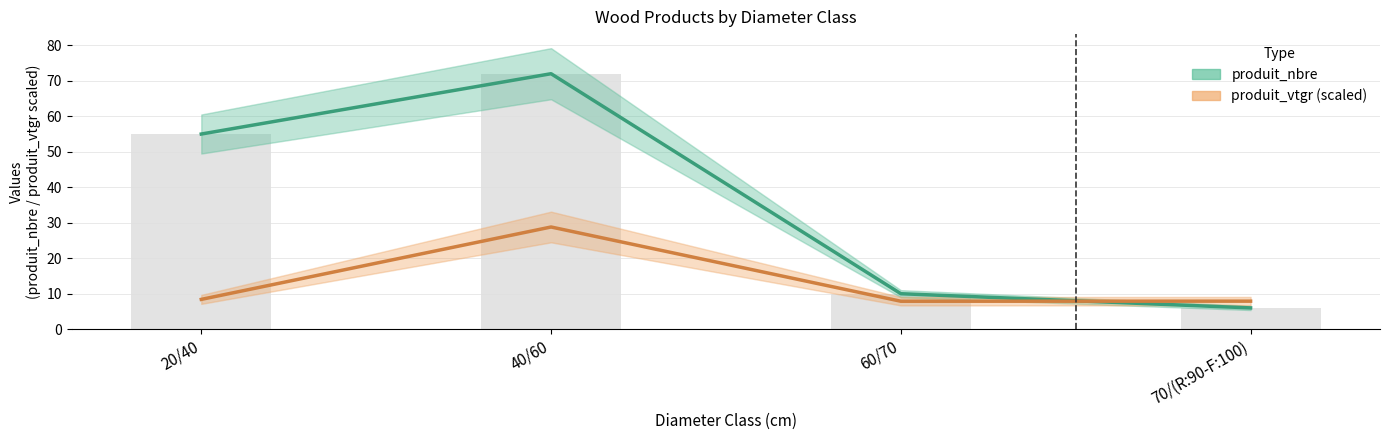

What is the label of the 1st bar from the right?

70/(R:90-F:100)